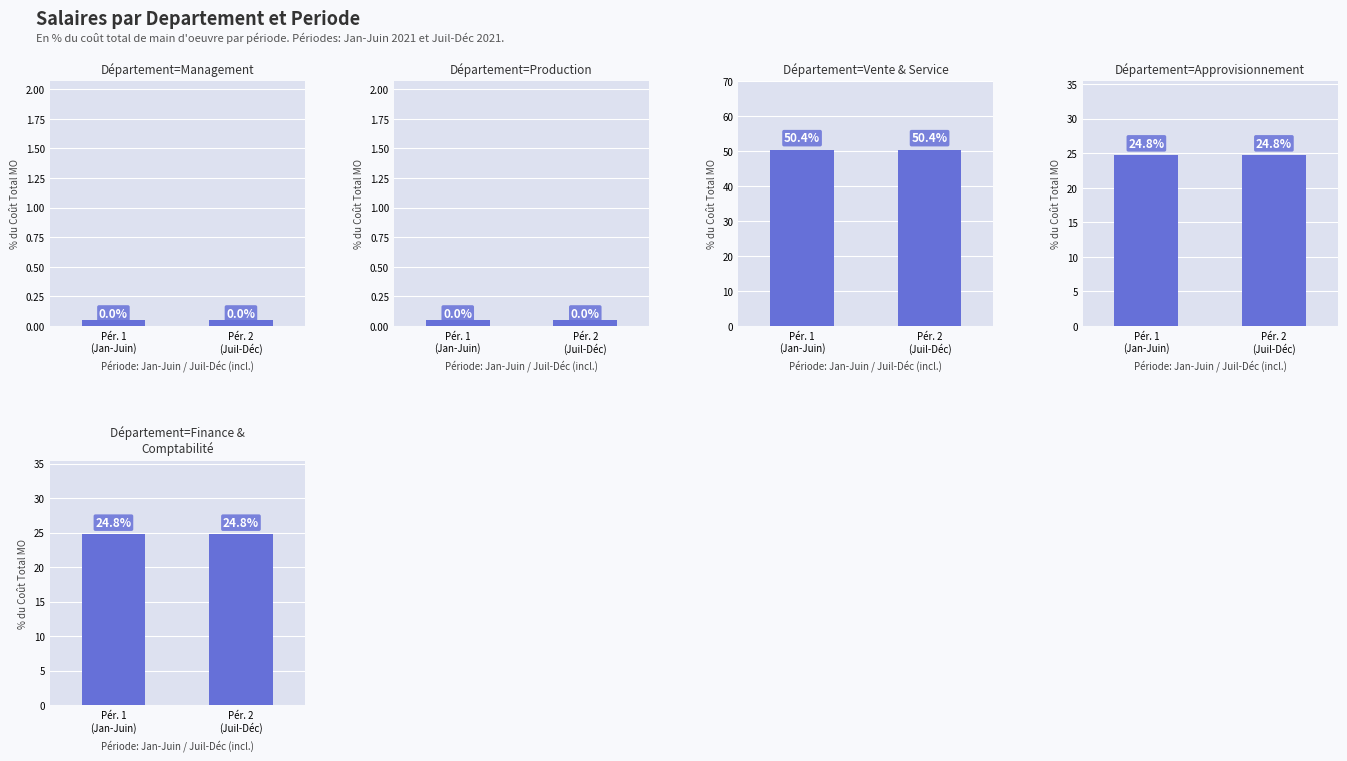

Rank the categories by Approvisionnement value from lowest to highest.

Pér. 1
(Jan-Juin), Pér. 2
(Juil-Déc)